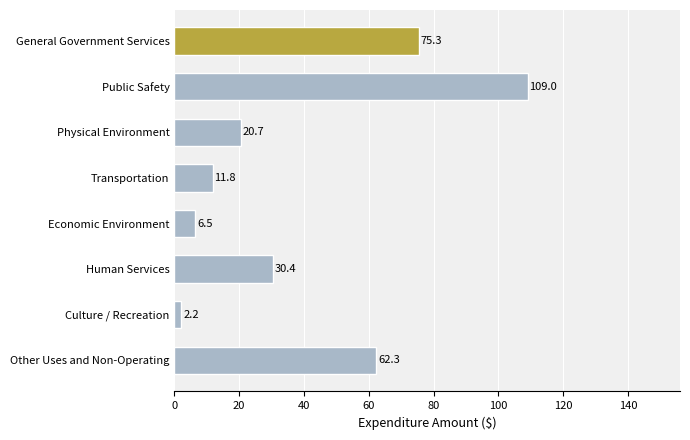

Does the chart contain any negative values?

No